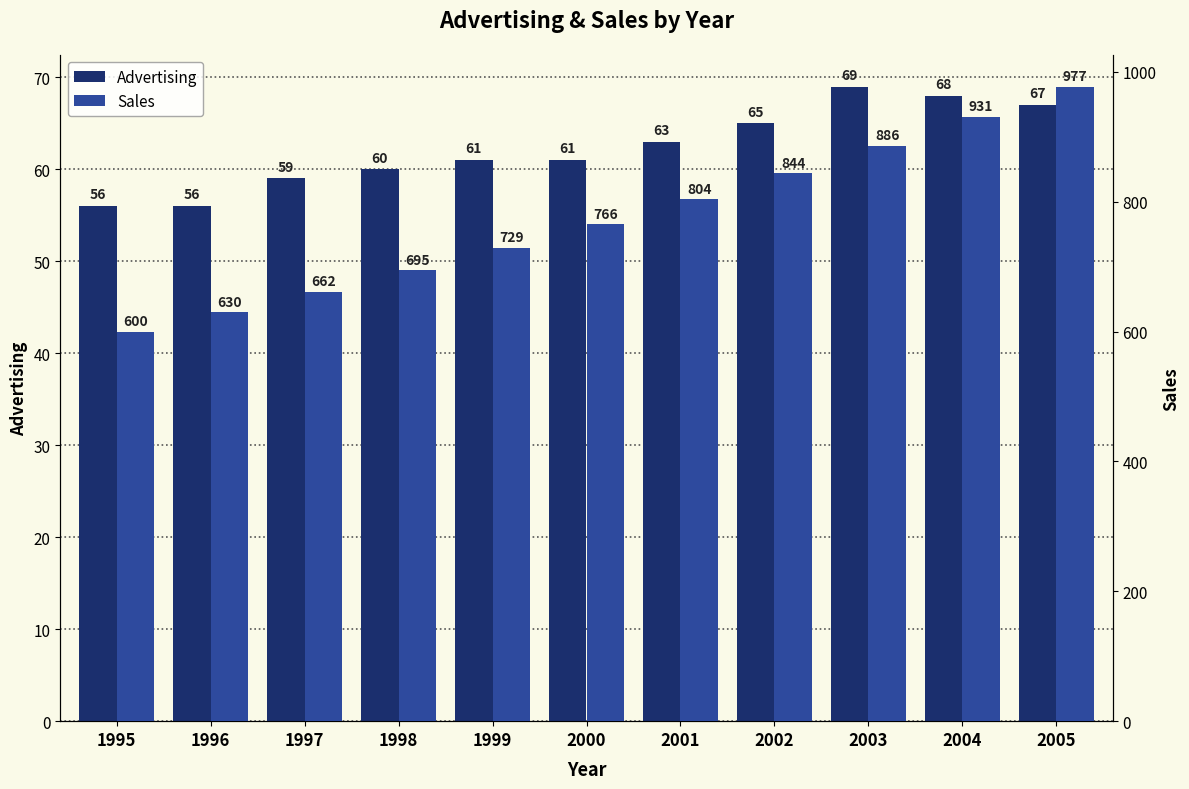

True or false: Sales has a value of 469.1 at 2004.

False